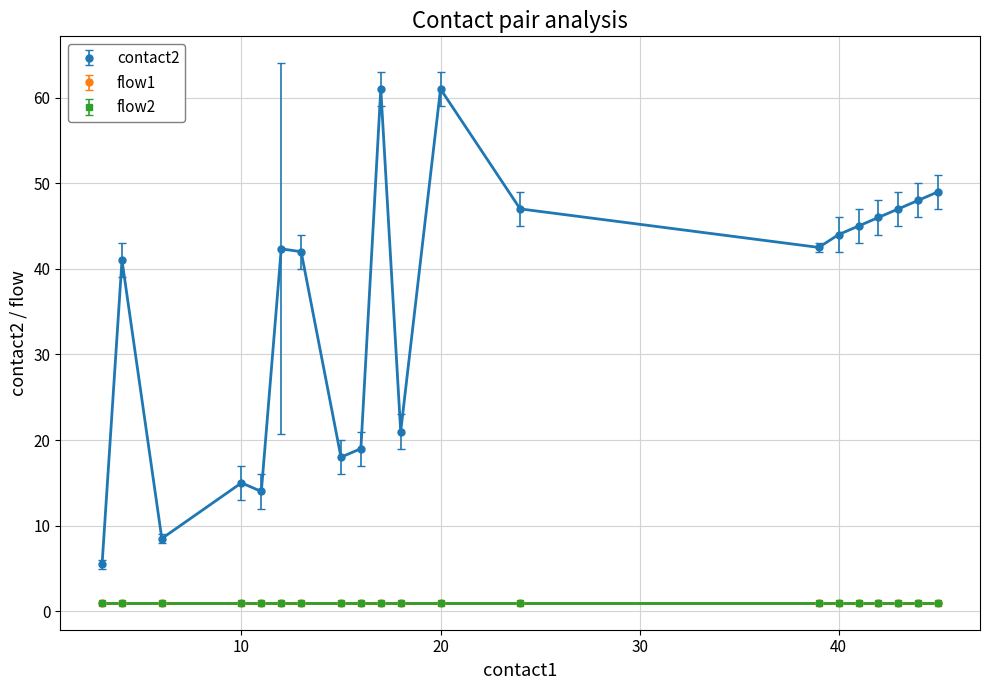

Does the chart have visible grid lines?

Yes